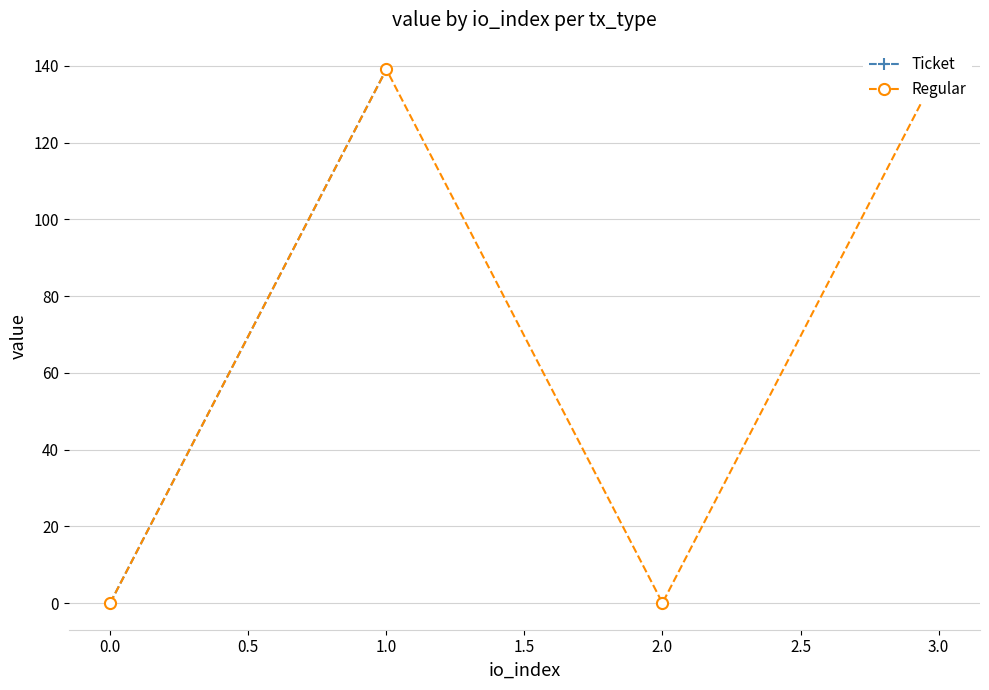

How many distinct data groups are displayed?

2